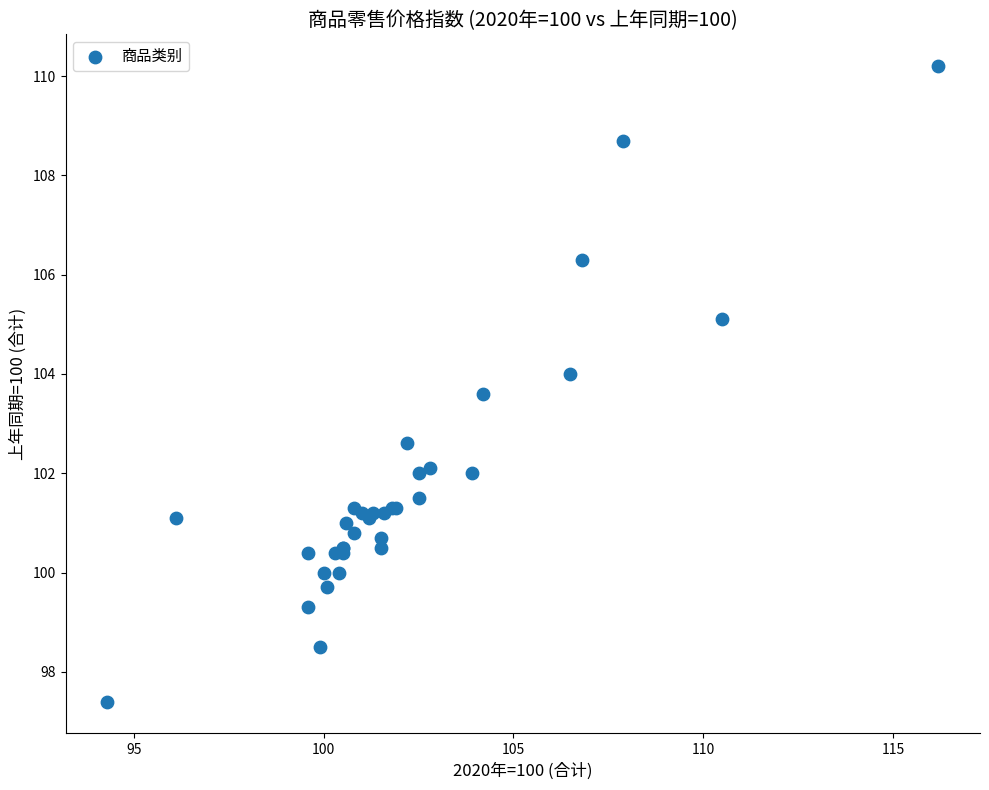

What Y value in the scatter plot is closest to 103?

102.6